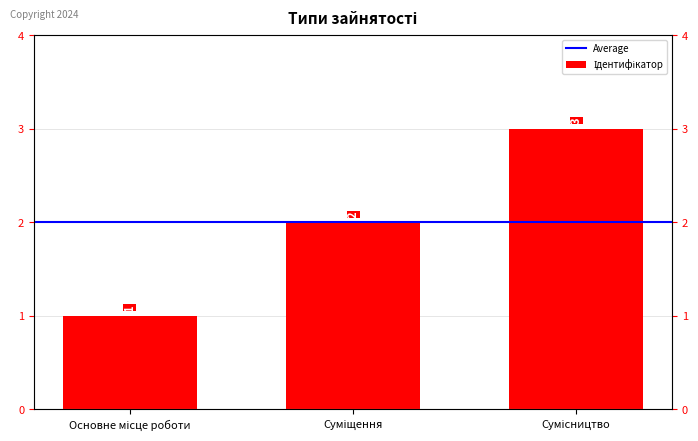

How many bars are there in total?

3